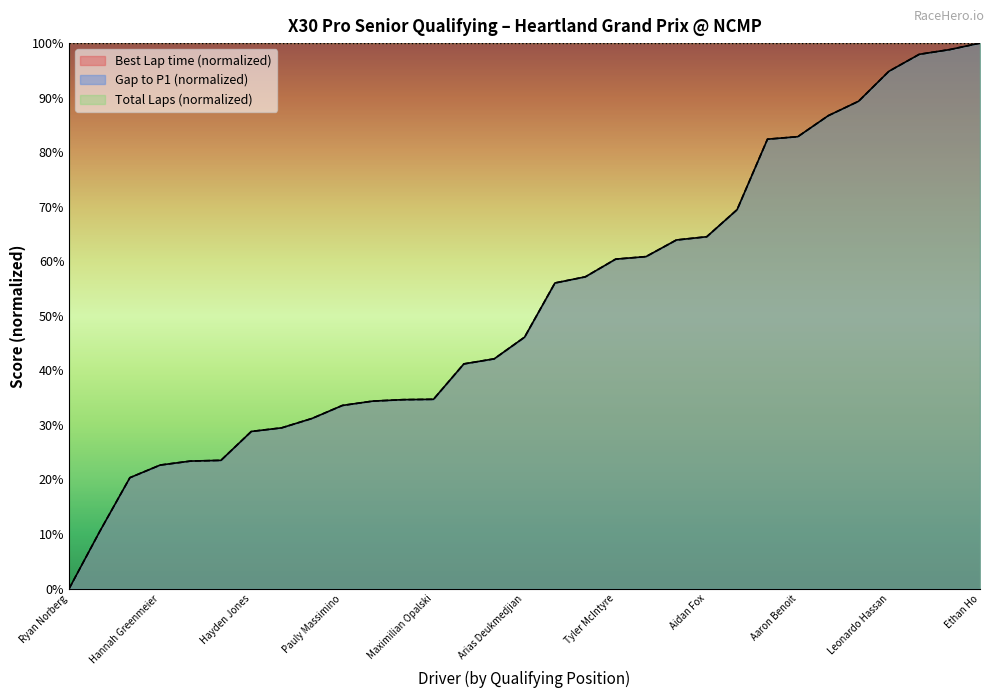

What is the approximate value of Best Lap time at Mathieu Cousineau?

82.4